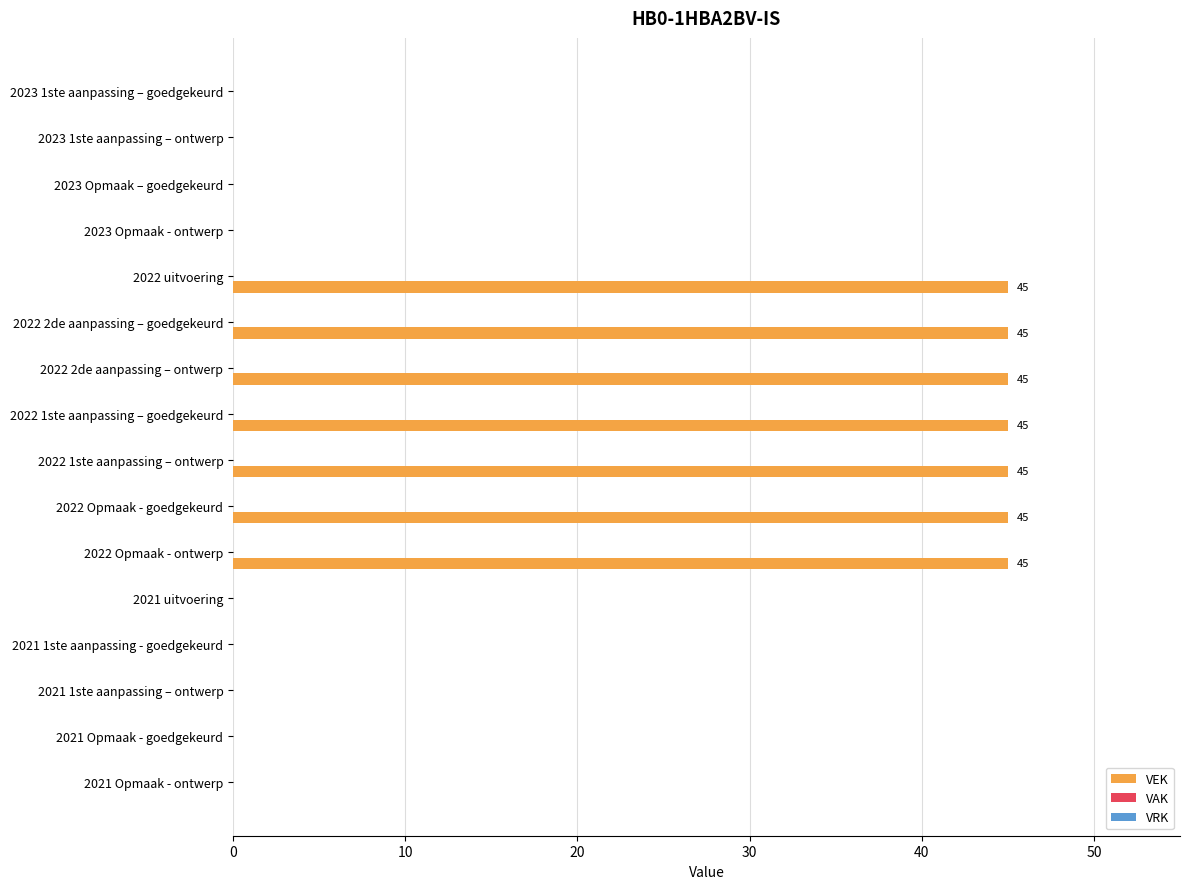

What is the ratio of the value at 2022 1ste aanpassing – ontwerp to the value at 2022 2de aanpassing – ontwerp?

1.0